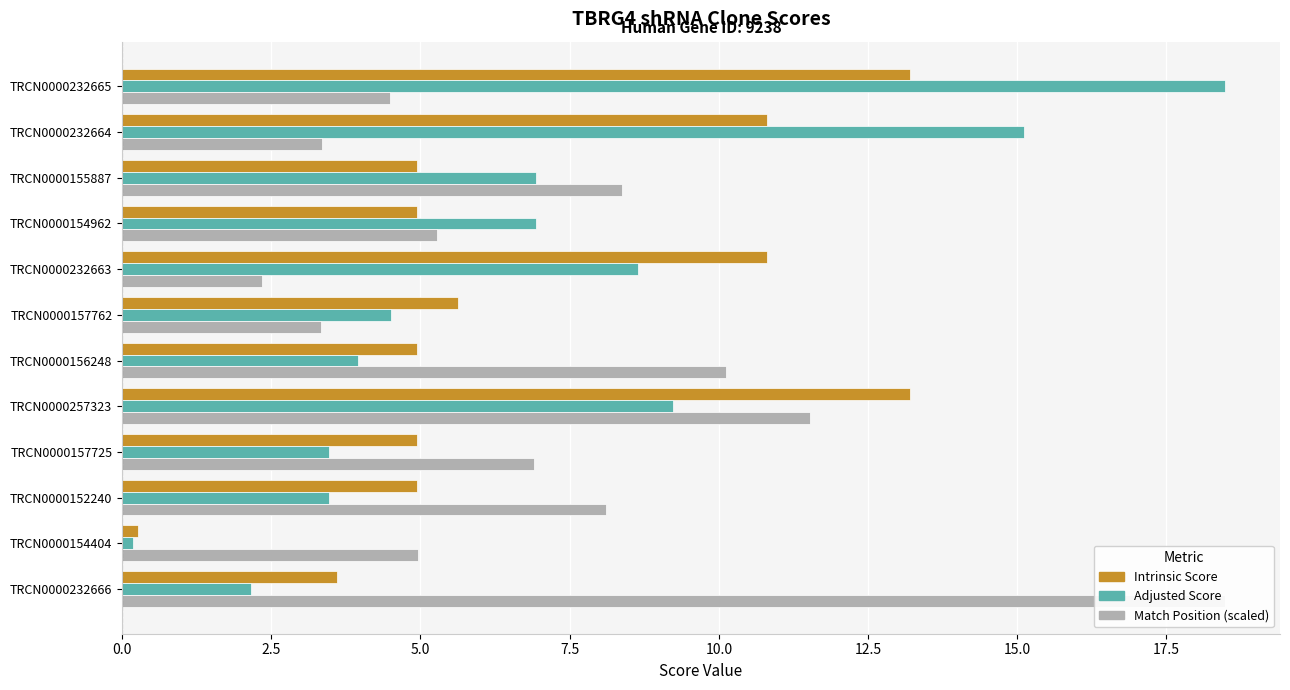

The value of Match Position at TRCN0000155887 is 1.7. True or false?

False